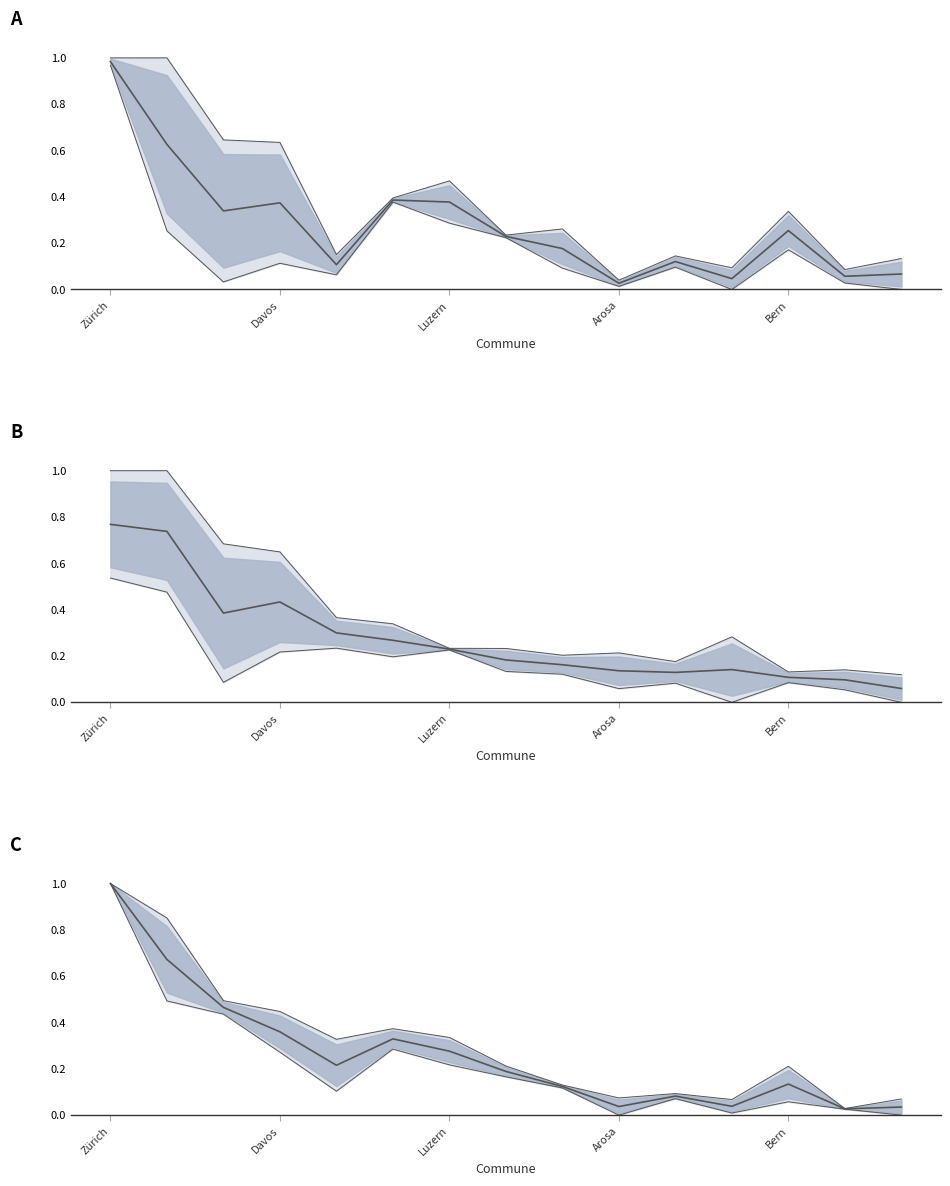

Does the chart display data point markers on the line(s)?

No